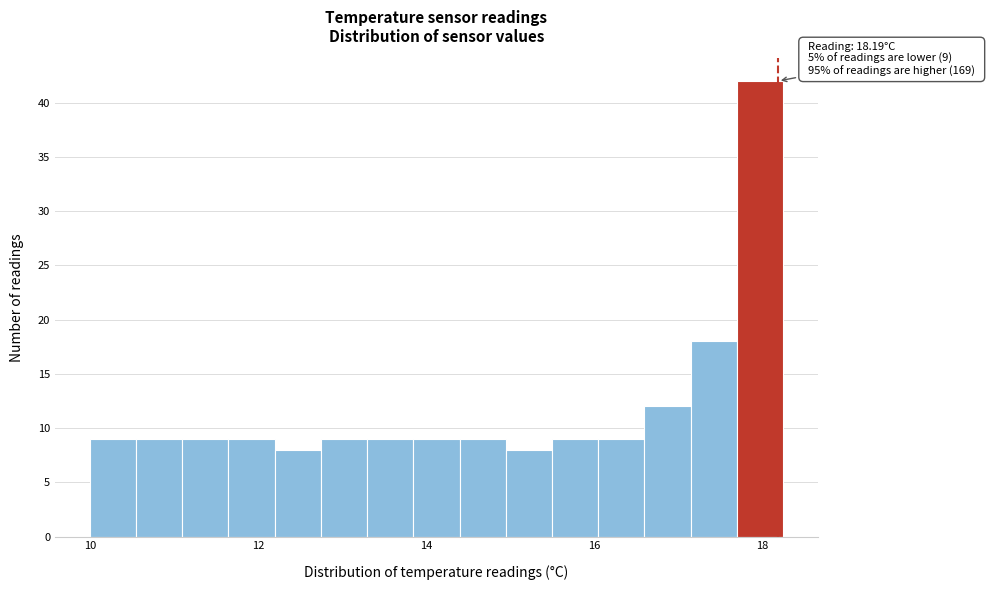

Around what value on the x-axis is the tallest bar? Give the approximate position of its centre, as read against the axis.

18.0